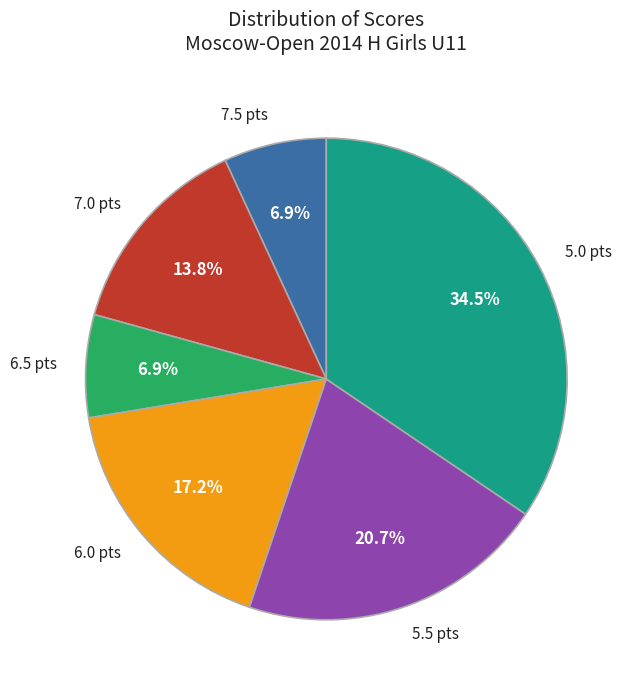

What is the largest slice in the pie chart?

5.0 pts